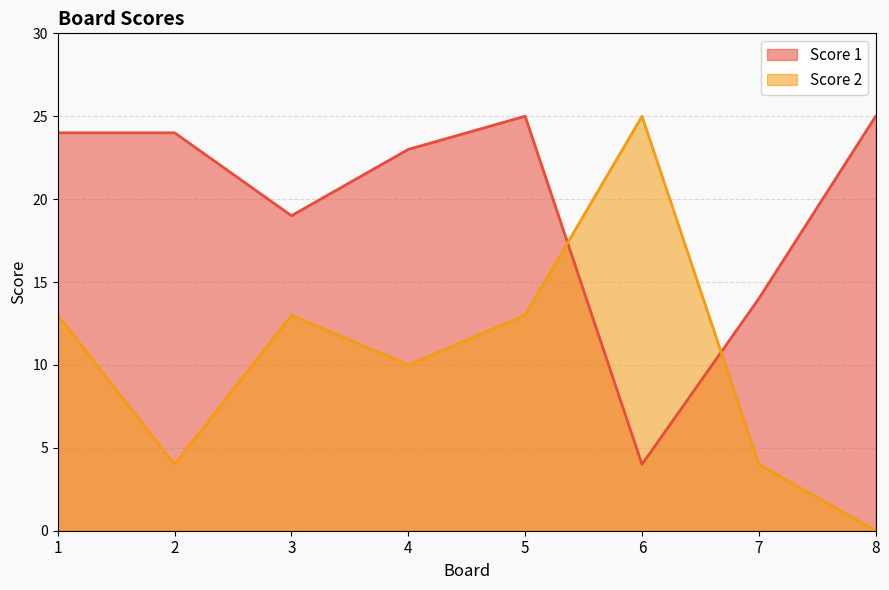

How many lines are shown in the chart?

2